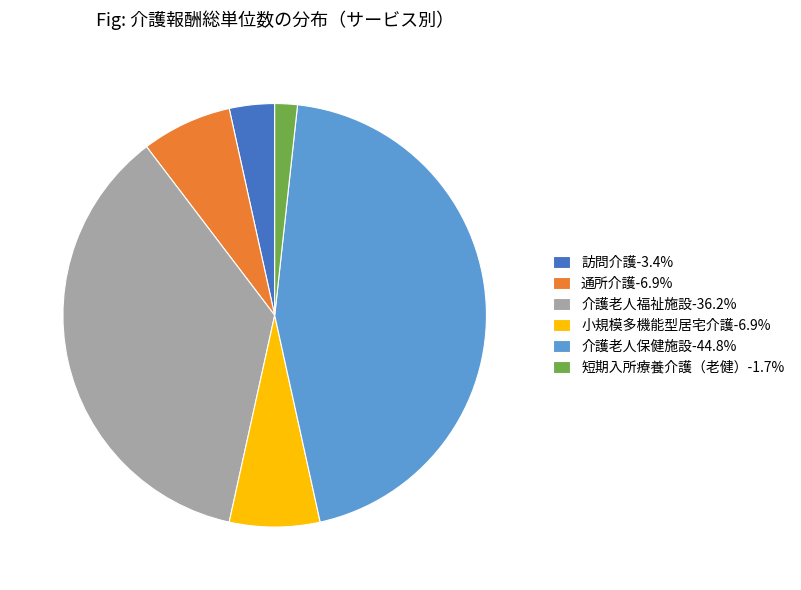

What is the ratio of the value at 介護老人保健施設-44.8% to the value at 短期入所療養介護（老健）-1.7%?

26.0